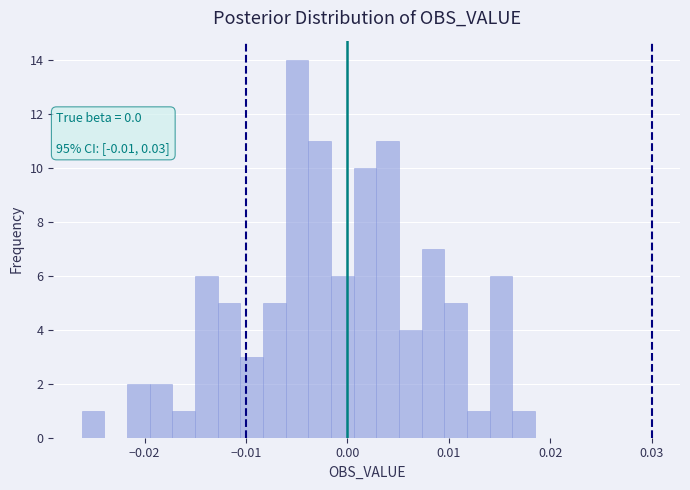

Read against the x-axis, roughly where is the centre of the tallest bar?

-0.005